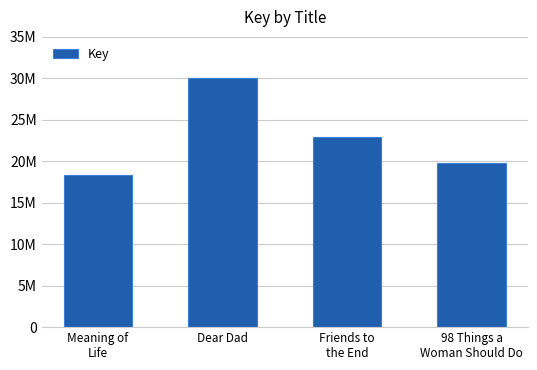

Where is the data nearest to the value 24176710?

Friends to
the End